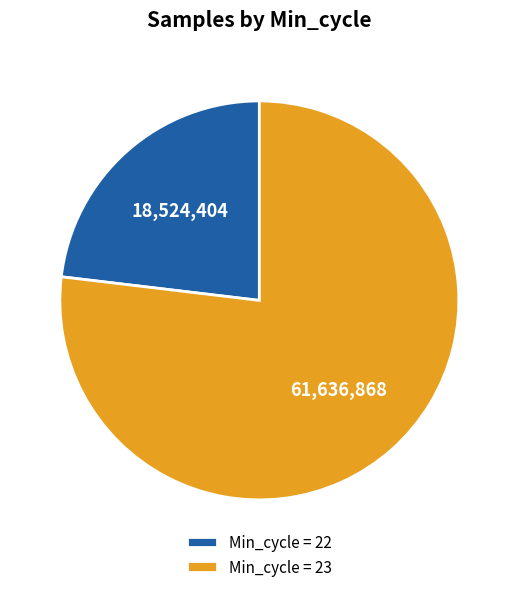

Do Min_cycle = 23 and Min_cycle = 22 together represent more than half of the pie?

Yes